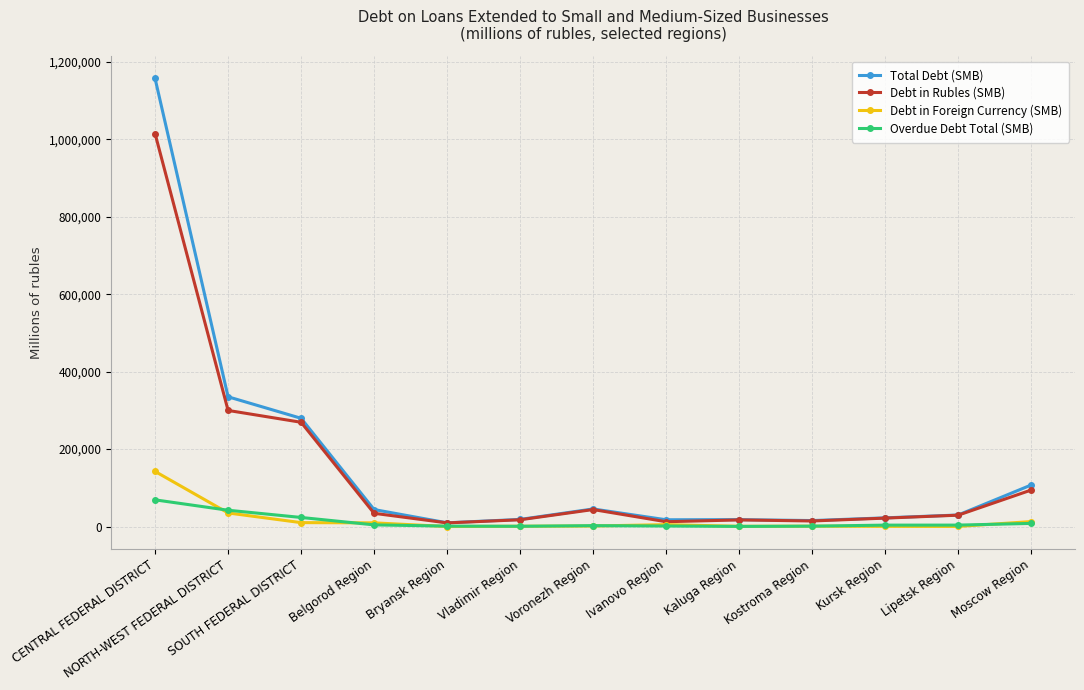

Which series has the largest range (max minus min)?

Total Debt (SMB)